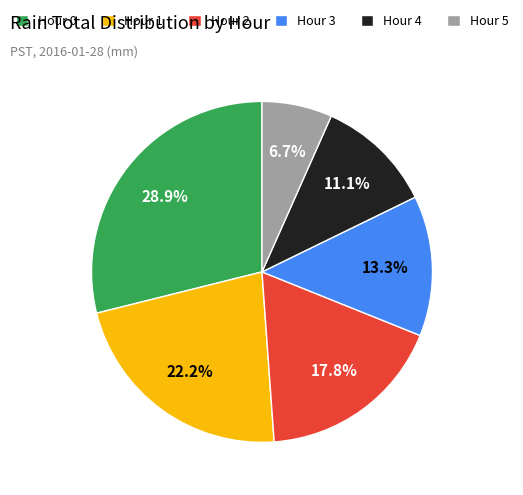

Approximately how many times larger is the value at Hour 4 compared to Hour 1?

0.5